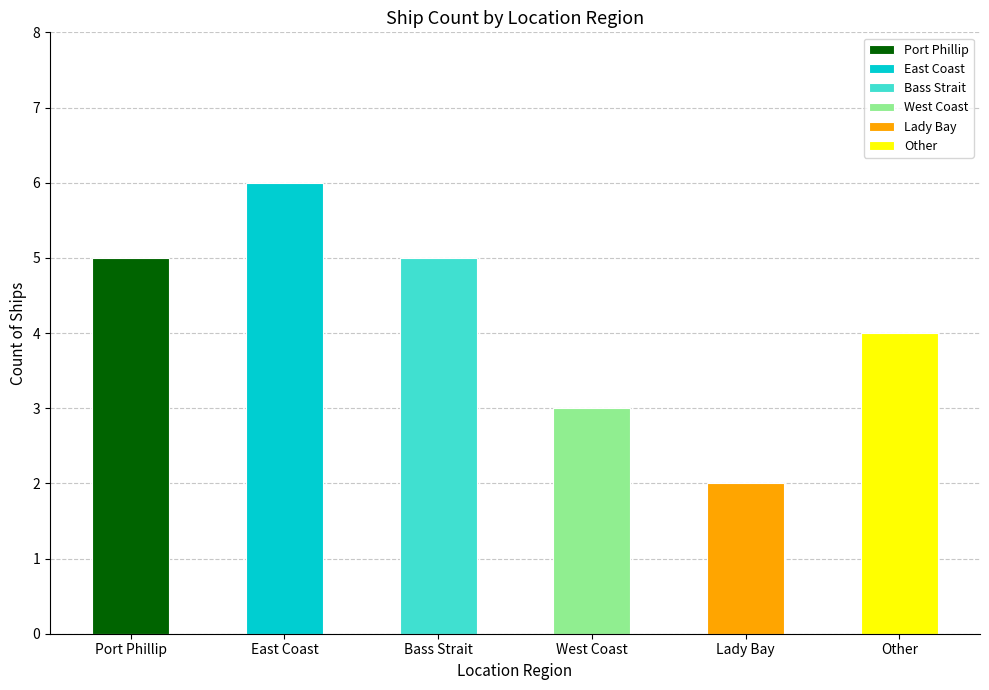

True or false: the data shows 3 at Port Phillip.

False